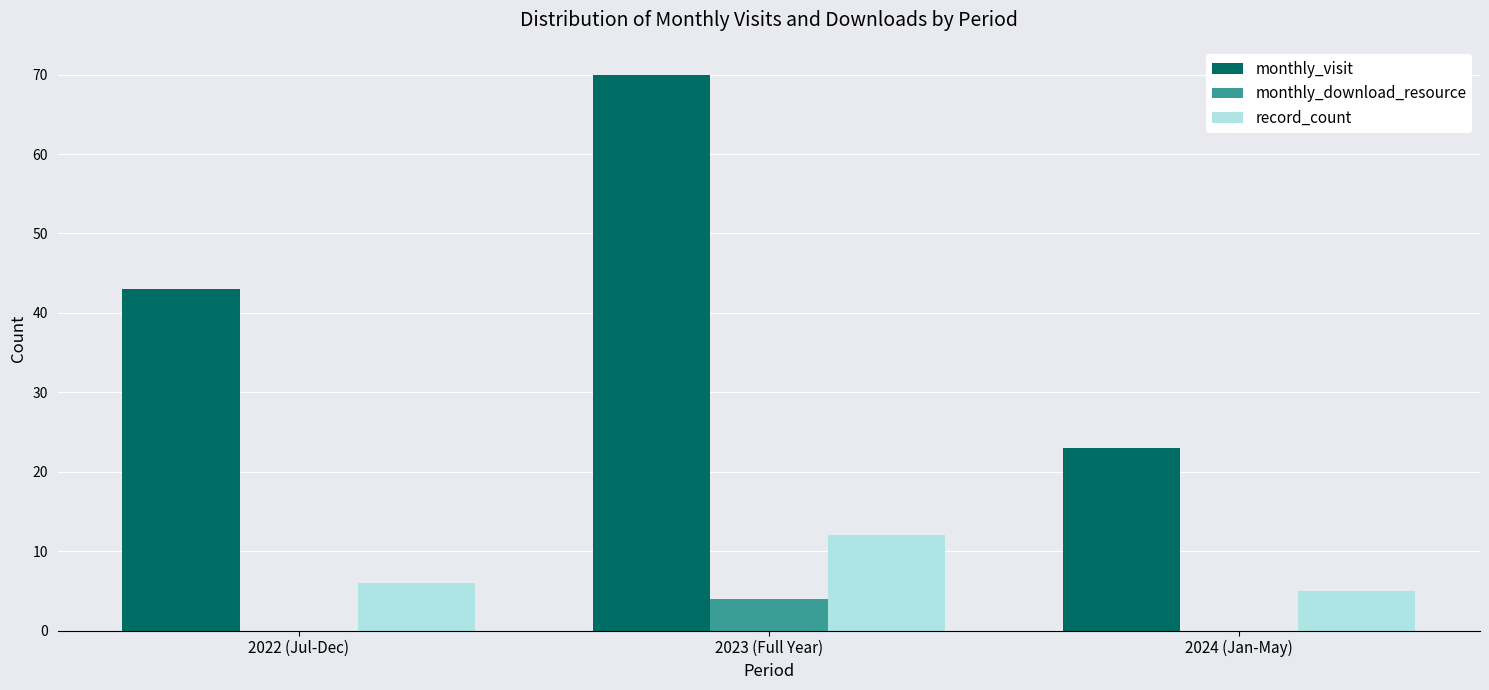

At which category is the sum across all series the highest?

2023 (Full Year)